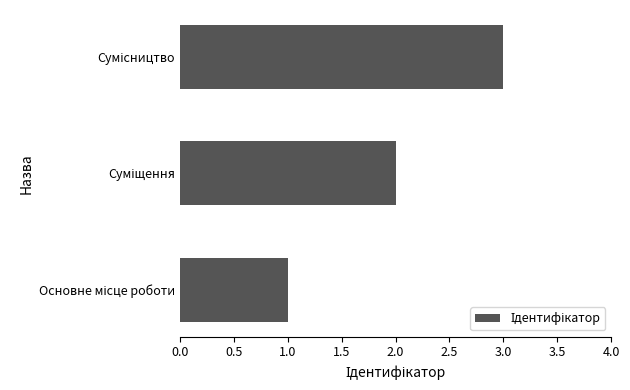

What is the maximum value shown in the chart?

3